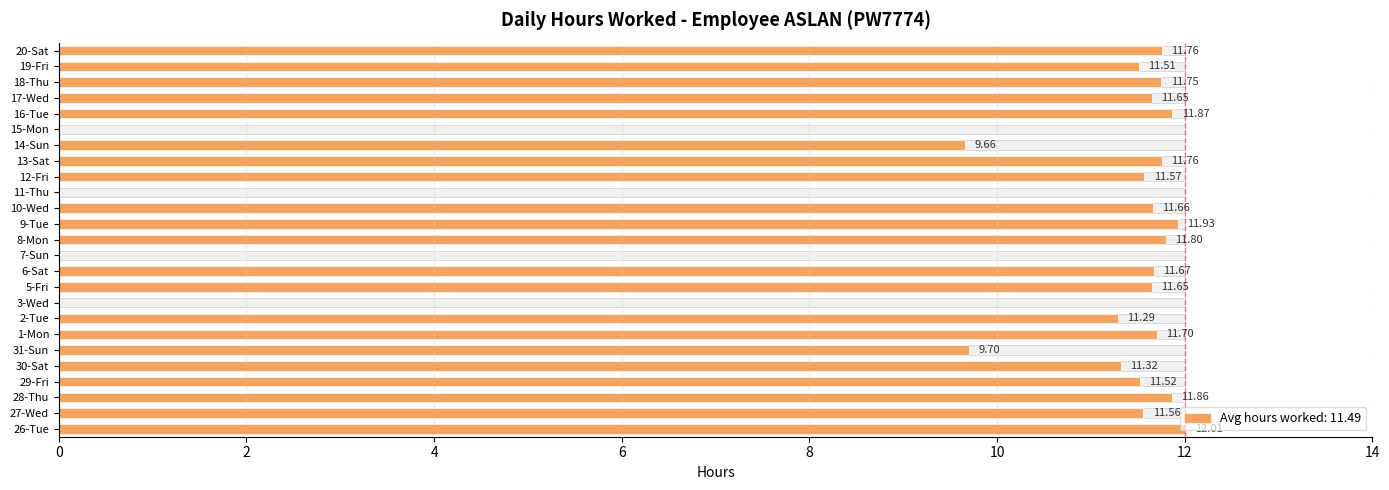

Are the bars grouped side by side (vs. stacked)?

No